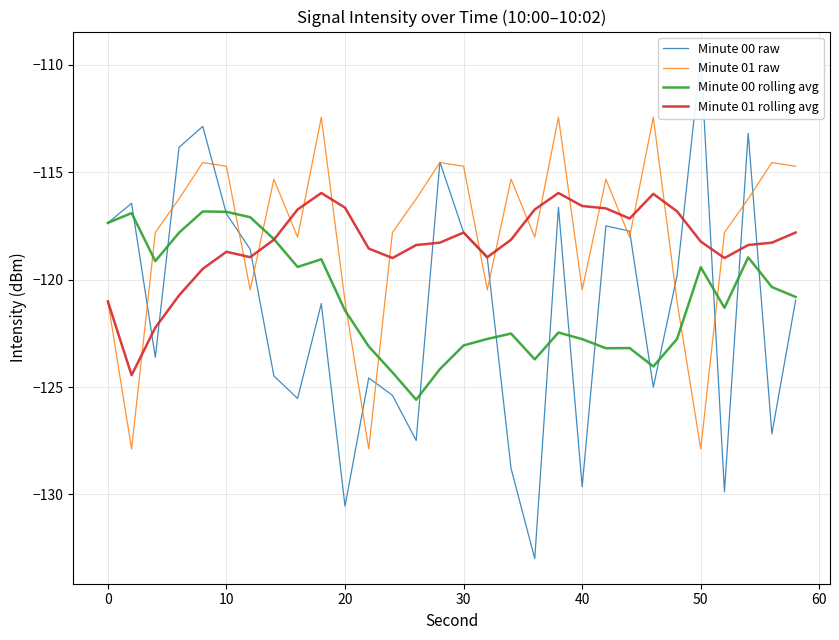

What is the lowest value of the Minute 01 rolling avg series?

-124.4